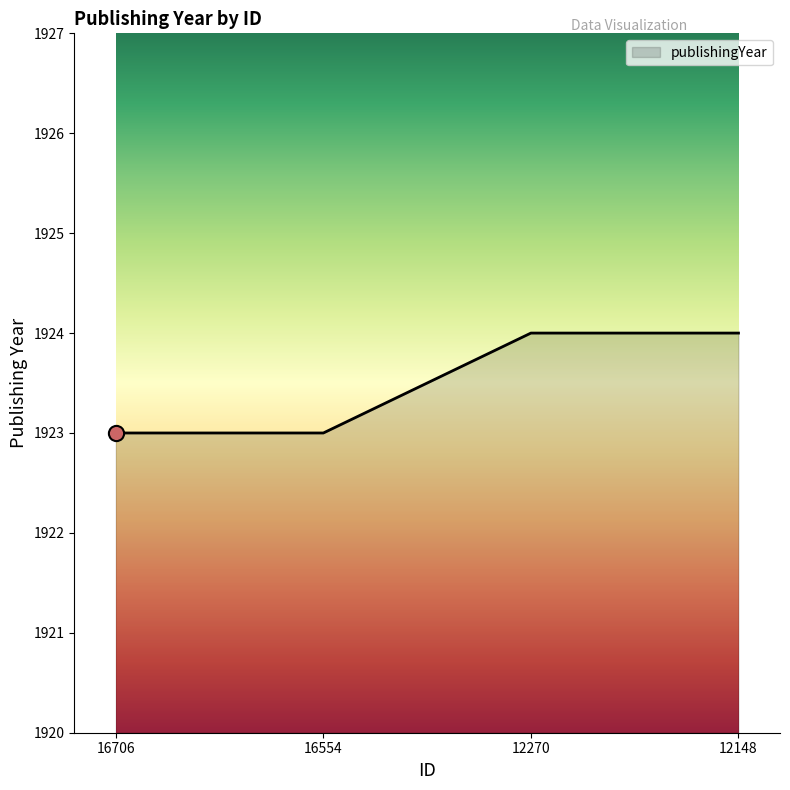

What is the change in value from 16554 to 12270?

+1